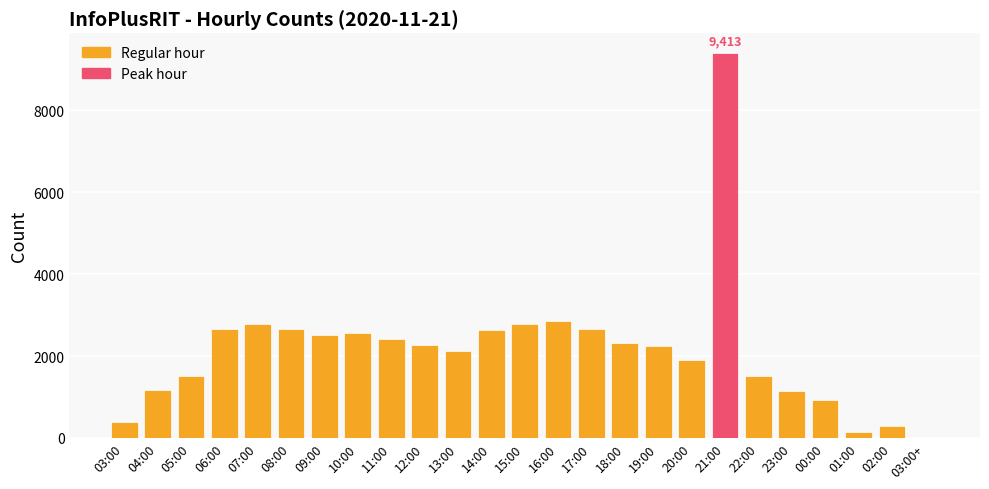

What is the maximum value shown in the chart?

9413